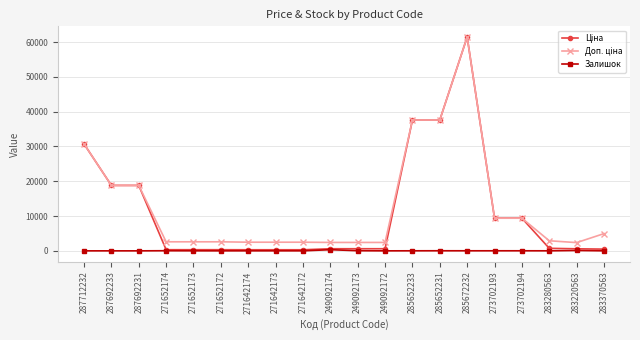

At which category is the sum across all series the highest?

285672232